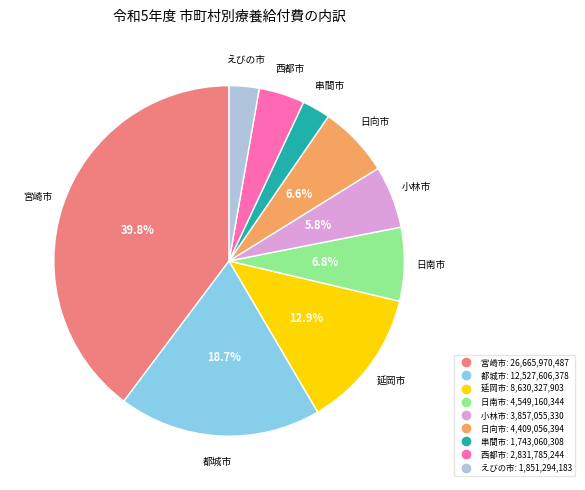

What is the largest slice in the pie chart?

宮崎市